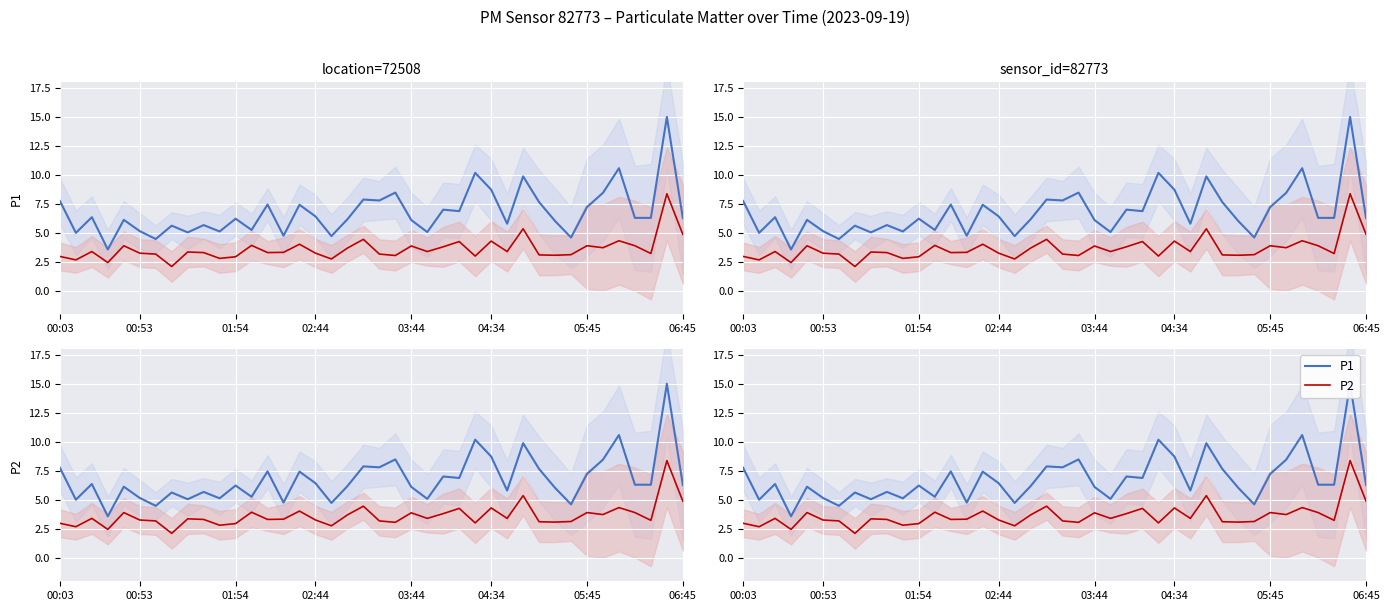

How many data points in P1 are above 6?

26